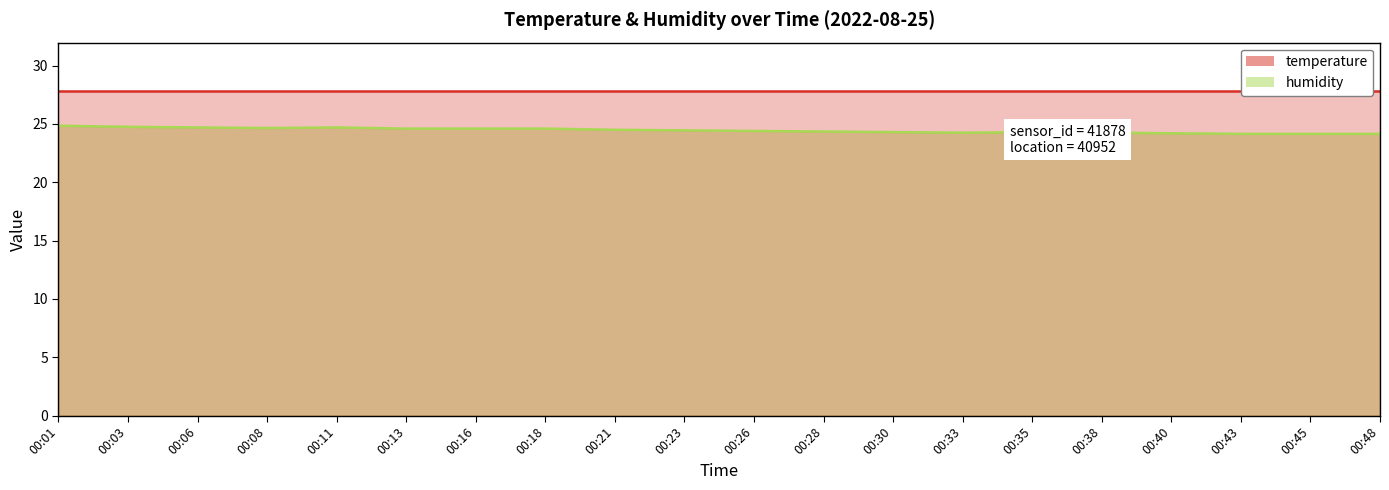

Between 00:26 and 00:28, which is larger?

00:26